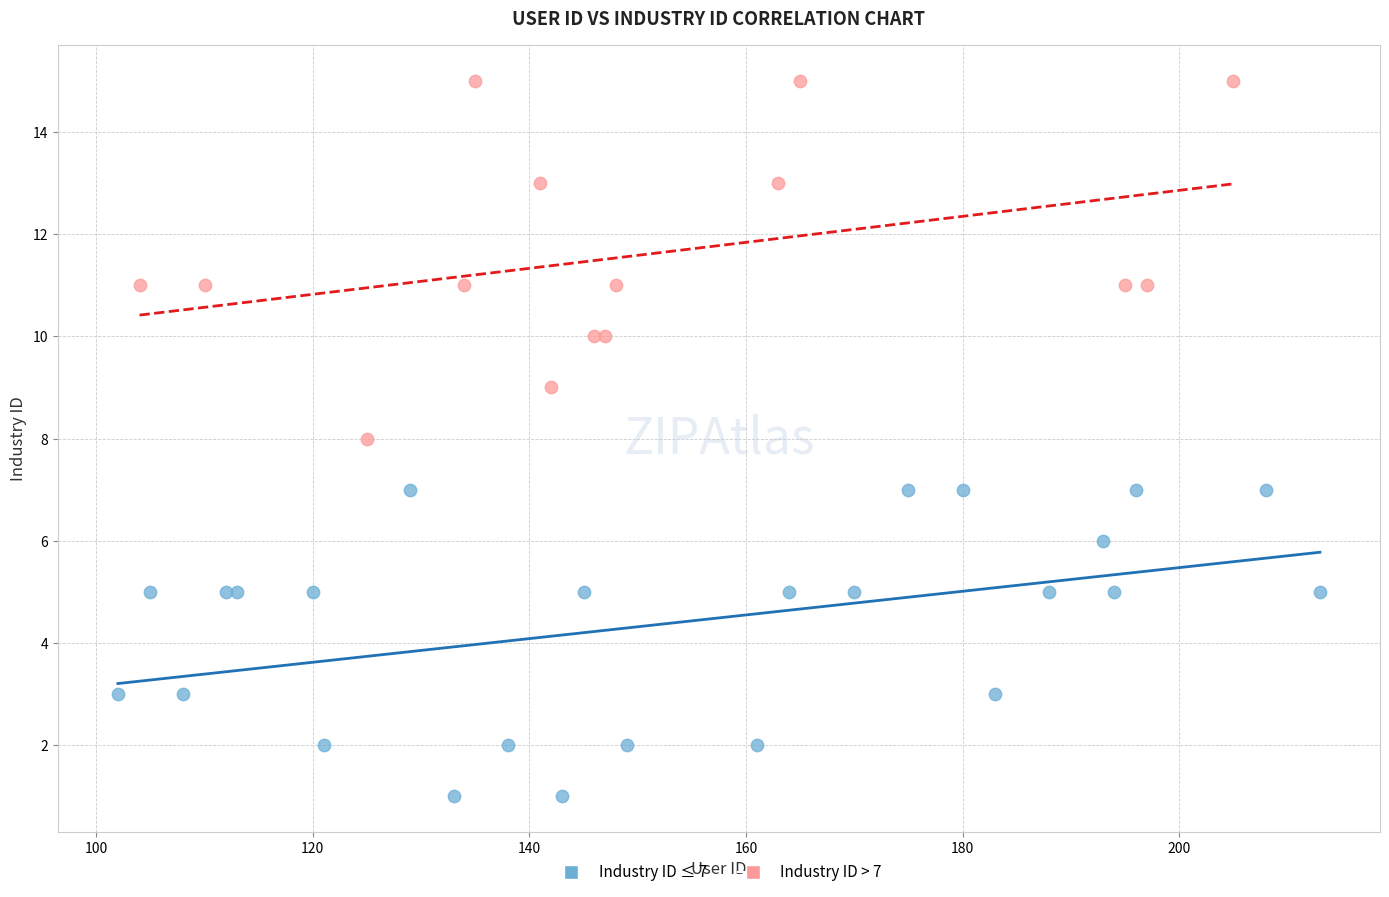

Which series reaches the minimum Y coordinate?

Industry ID ≤ 7